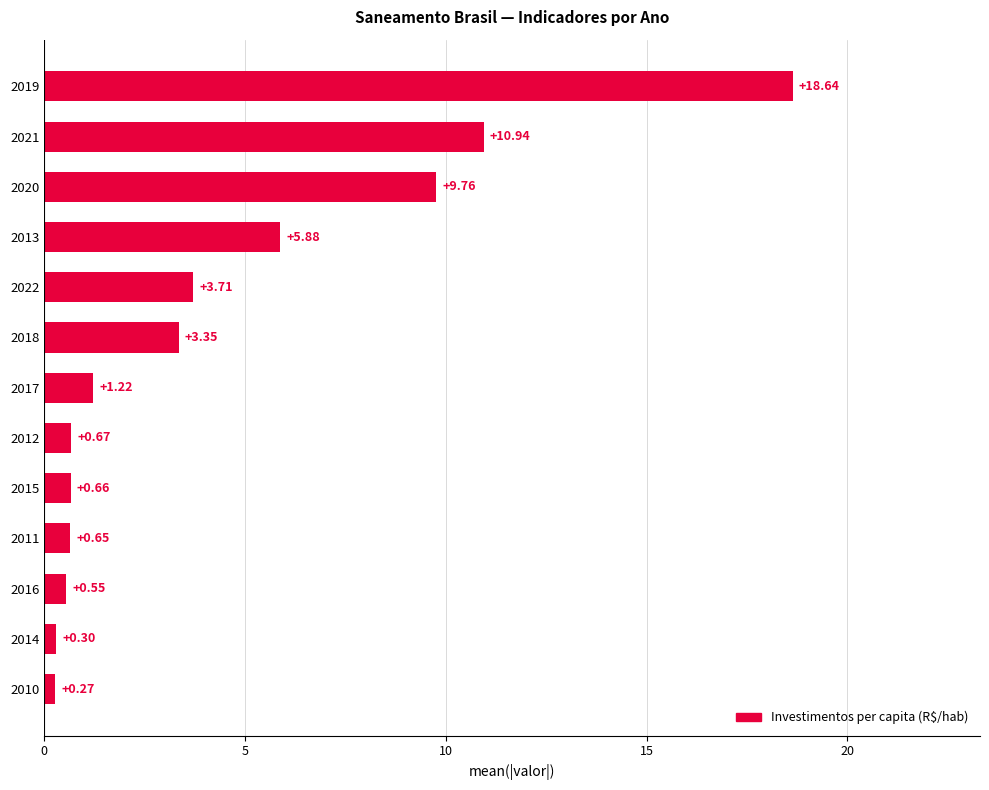

List the labels in order of value, largest first.

2019, 2021, 2020, 2013, 2022, 2018, 2017, 2012, 2015, 2011, 2016, 2014, 2010